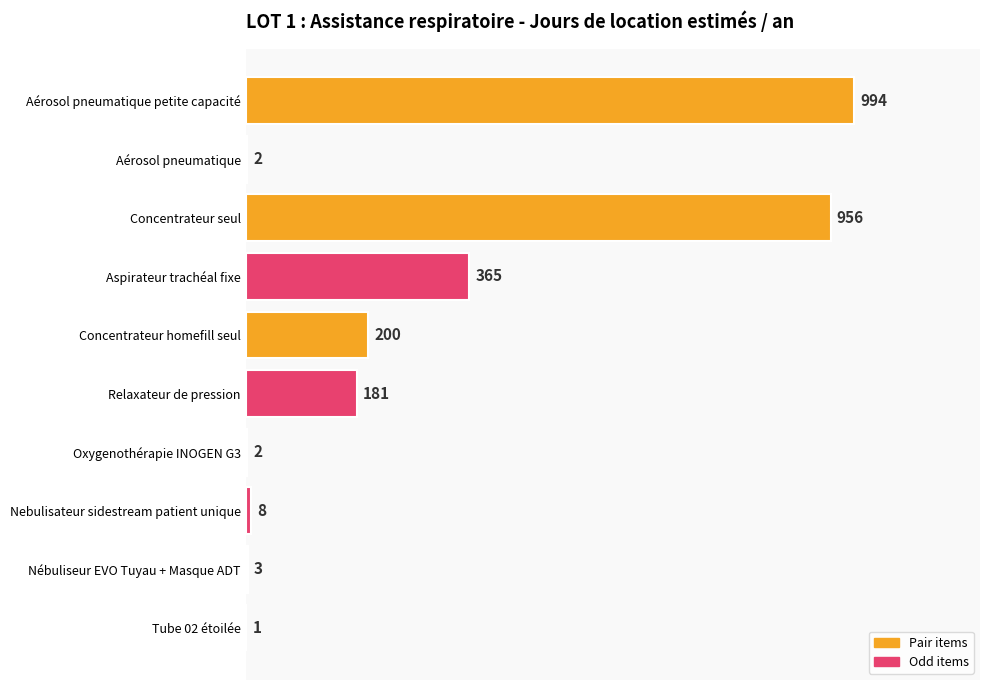

Does the chart contain stacked bars?

No